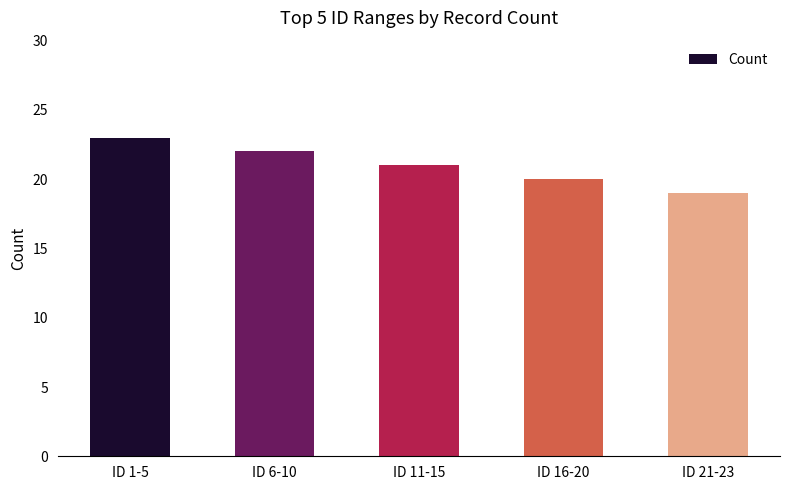

At which category does the chart reach its peak across all series?

ID 1-5